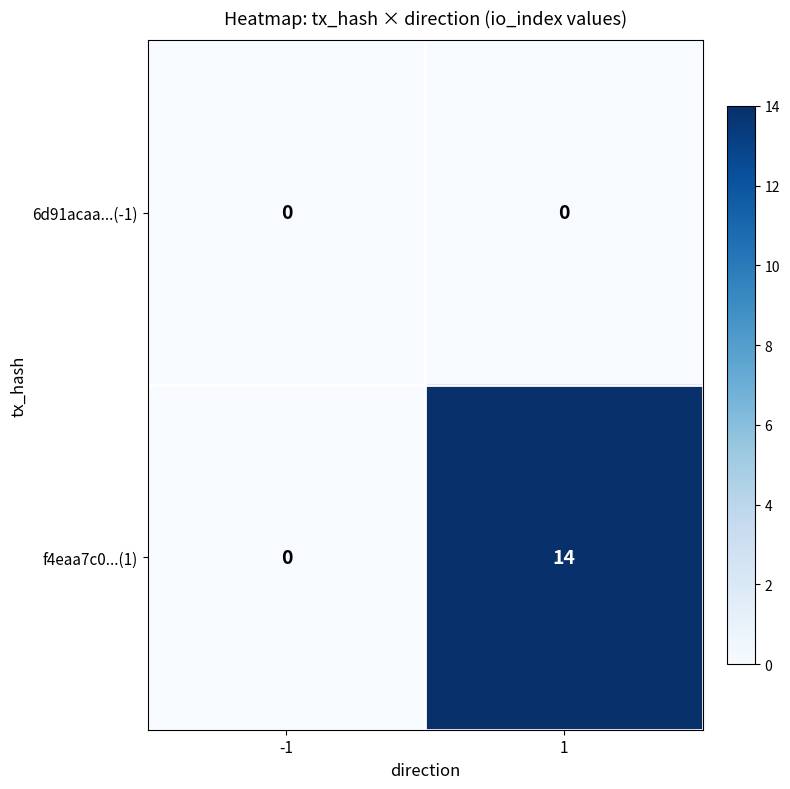

List the series in order of their overall mean, lowest first.

6d91acaa...(-1), f4eaa7c0...(1)